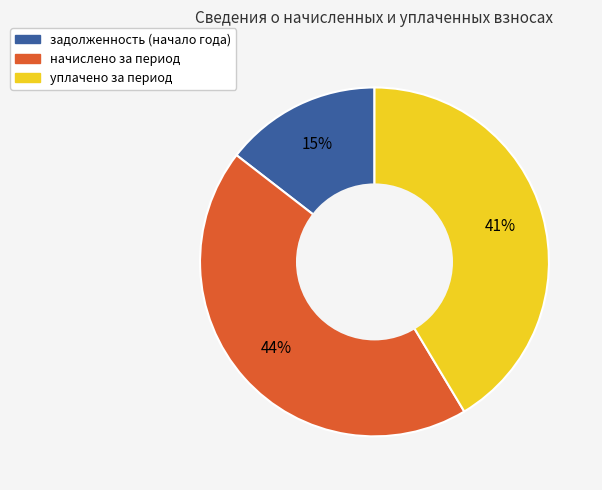

Count the number of slices in the pie.

3